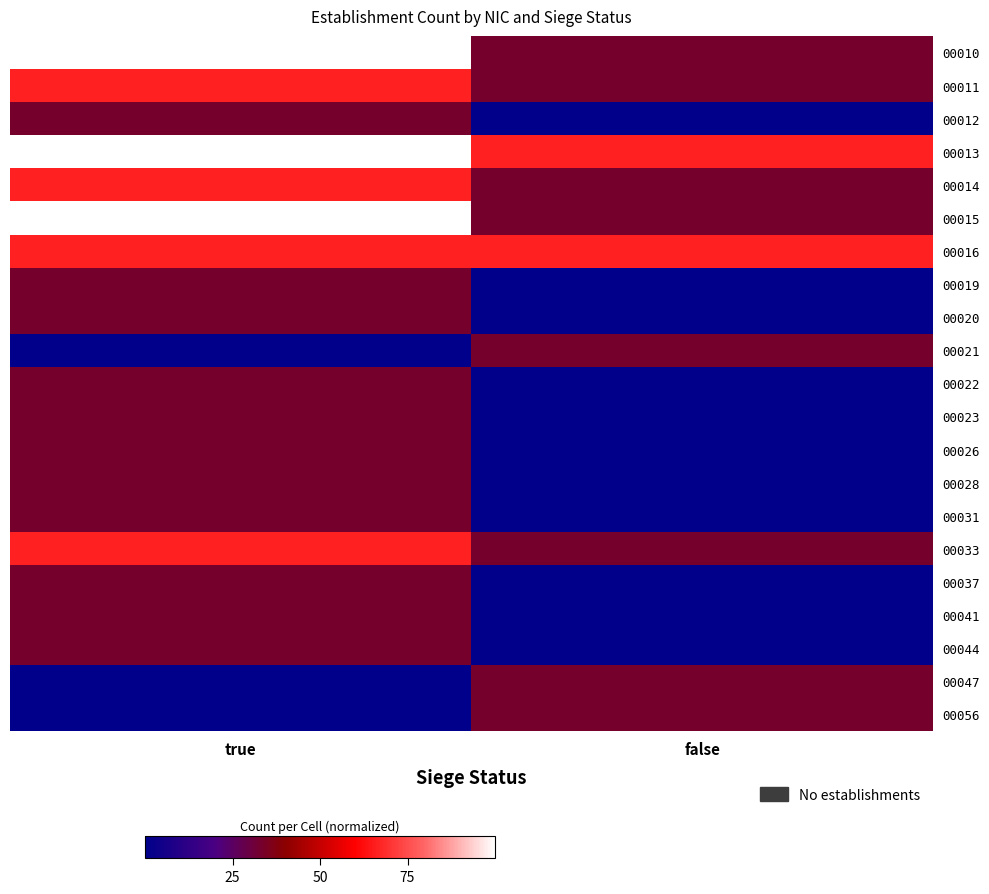

What is the maximum value shown in the chart?

100.0